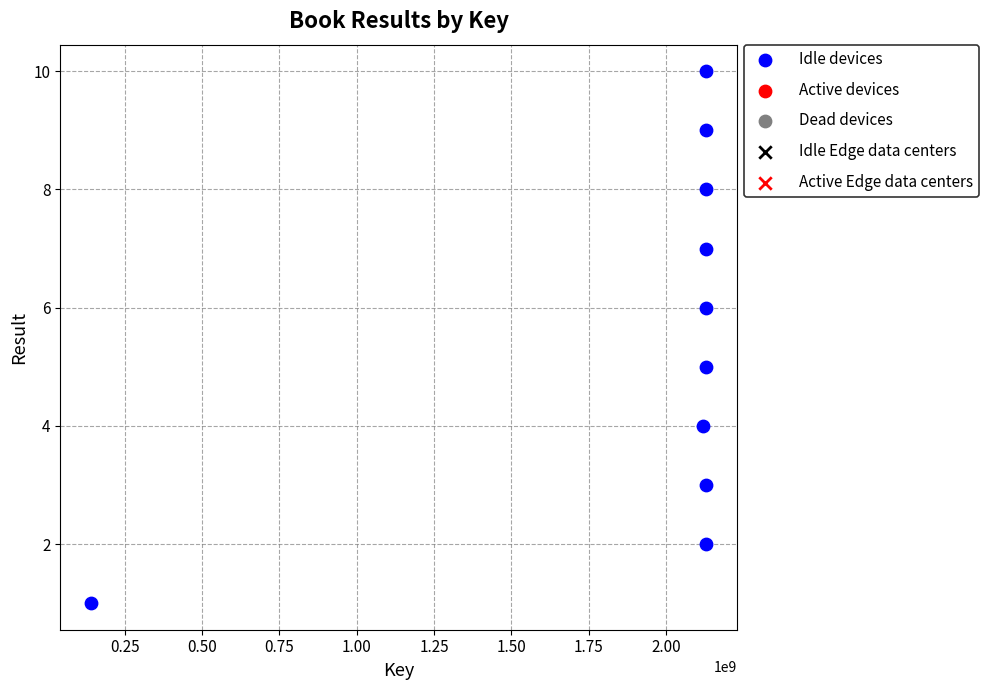

What is the average X value?

1930372138